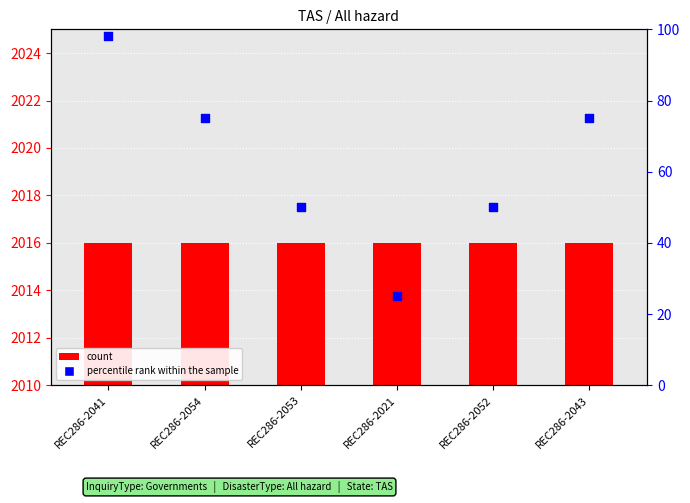

Which series has the largest total across all categories?

count